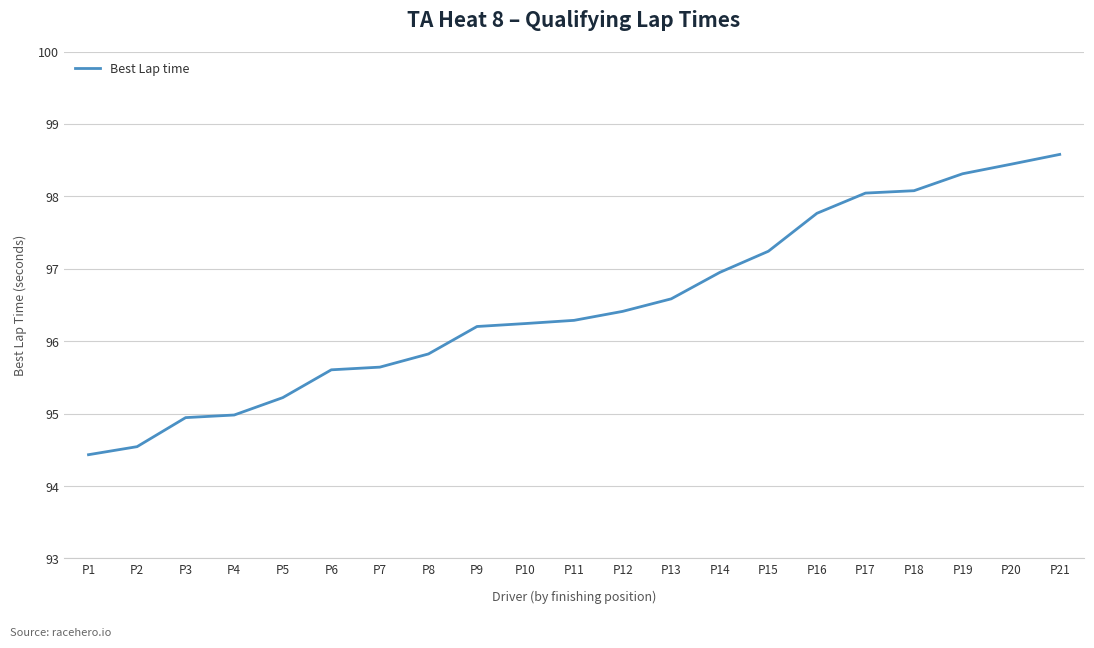

Reading left to right, what are all the values shown in this chart?

P1=94.4	P2=94.5	P3=94.9	P4=95.0	P5=95.2	P6=95.6	P7=95.6	P8=95.8	P9=96.2	P10=96.2	P11=96.3	P12=96.4	P13=96.6	P14=97.0	P15=97.2	P16=97.8	P17=98.0	P18=98.1	P19=98.3	P20=98.4	P21=98.6